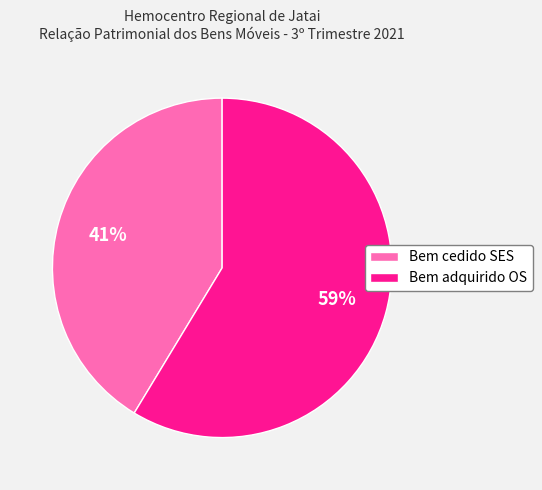

Do Bem cedido SES and Bem adquirido OS together represent more than half of the pie?

Yes